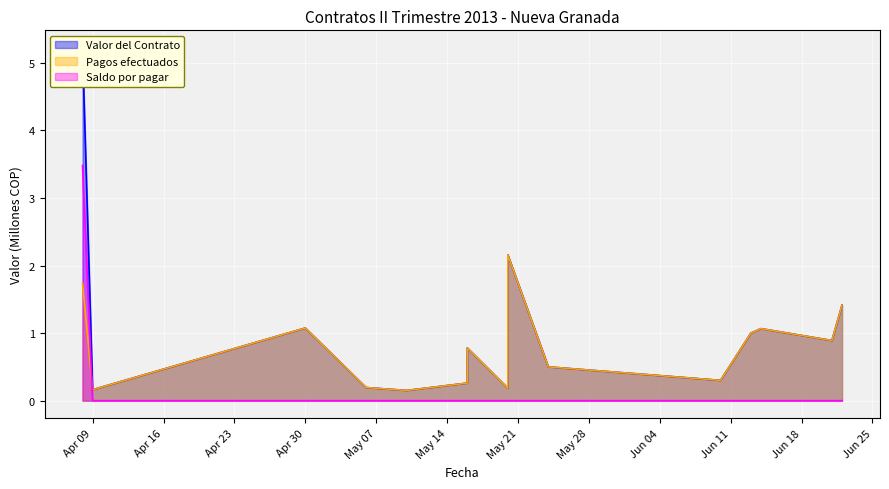

What is the greatest value displayed?

5.2